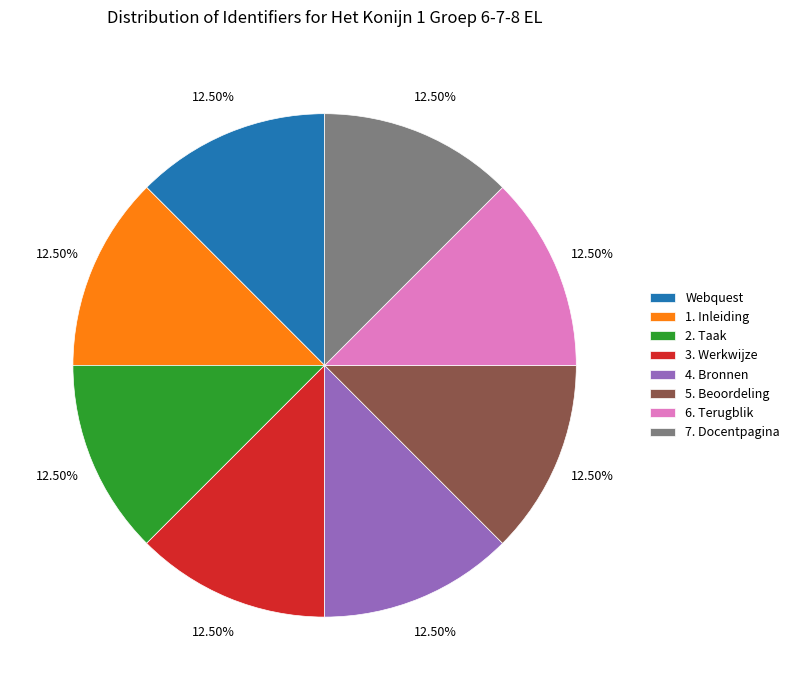

What portion of the pie excludes 2. Taak?

87.5%